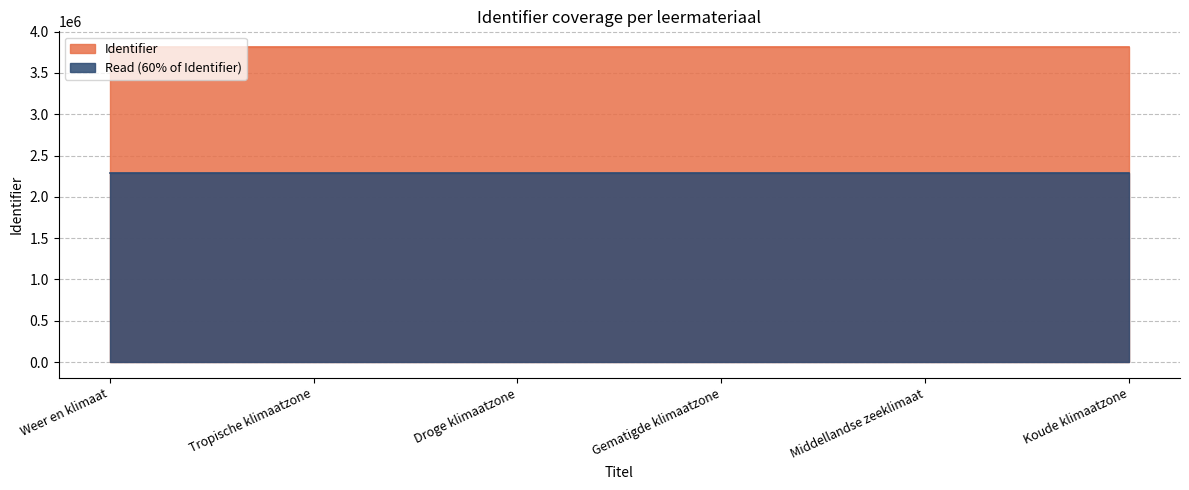

List the labels in order of value, smallest first.

Weer en klimaat, Tropische klimaatzone, Droge klimaatzone, Gematigde klimaatzone, Middellandse zeeklimaat, Koude klimaatzone